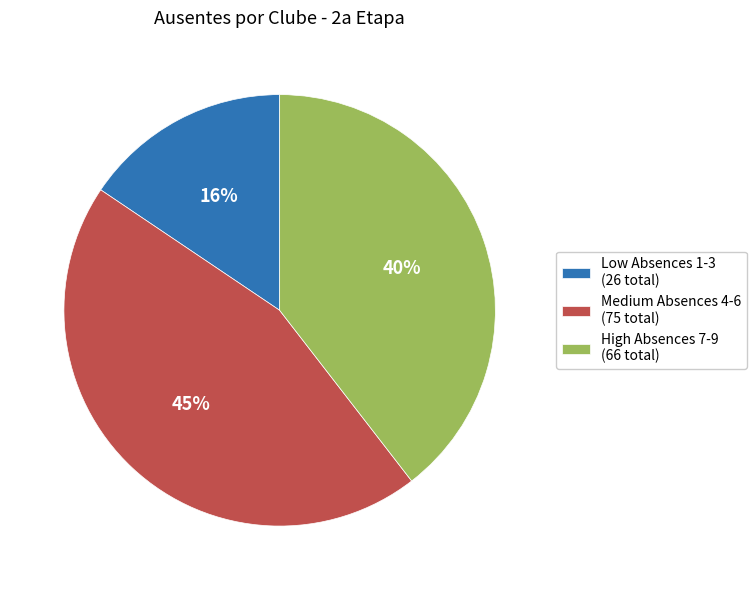

How many segments does this pie chart have?

3